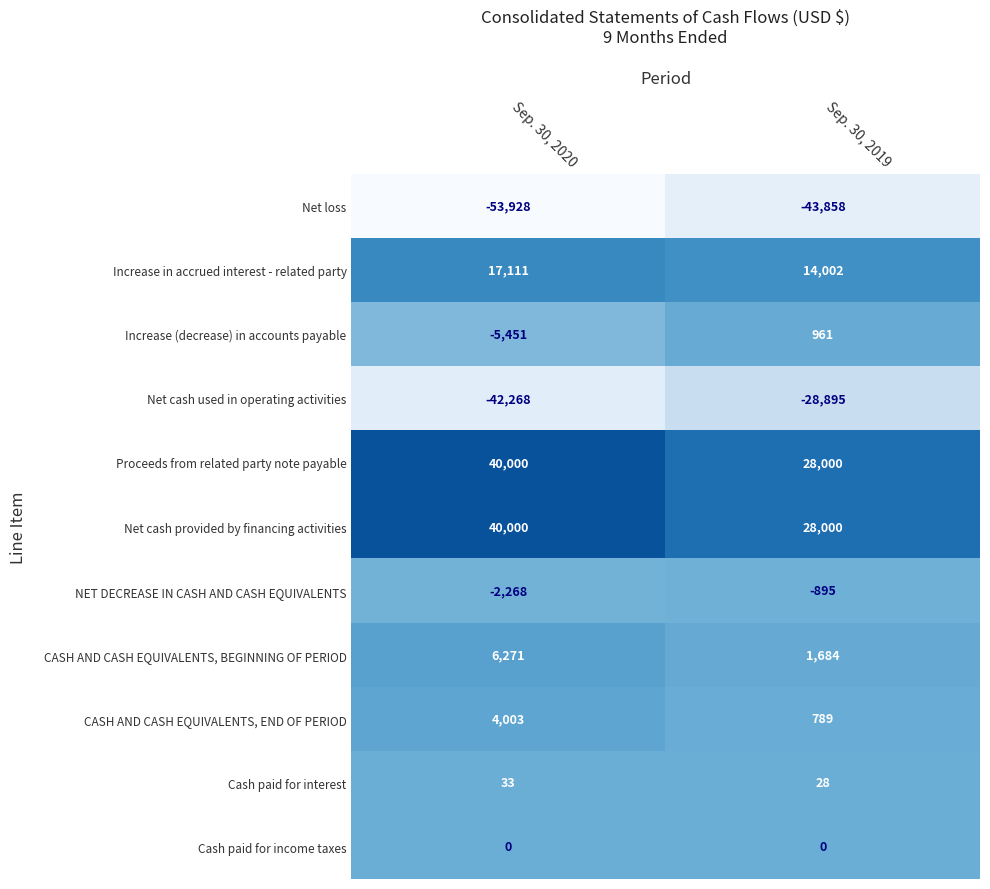

Is the value of CASH AND CASH EQUIVALENTS, BEGINNING OF PERIOD at Sep. 30, 2019 greater than the value of Increase (decrease) in accounts payable at Sep. 30, 2020?

Yes